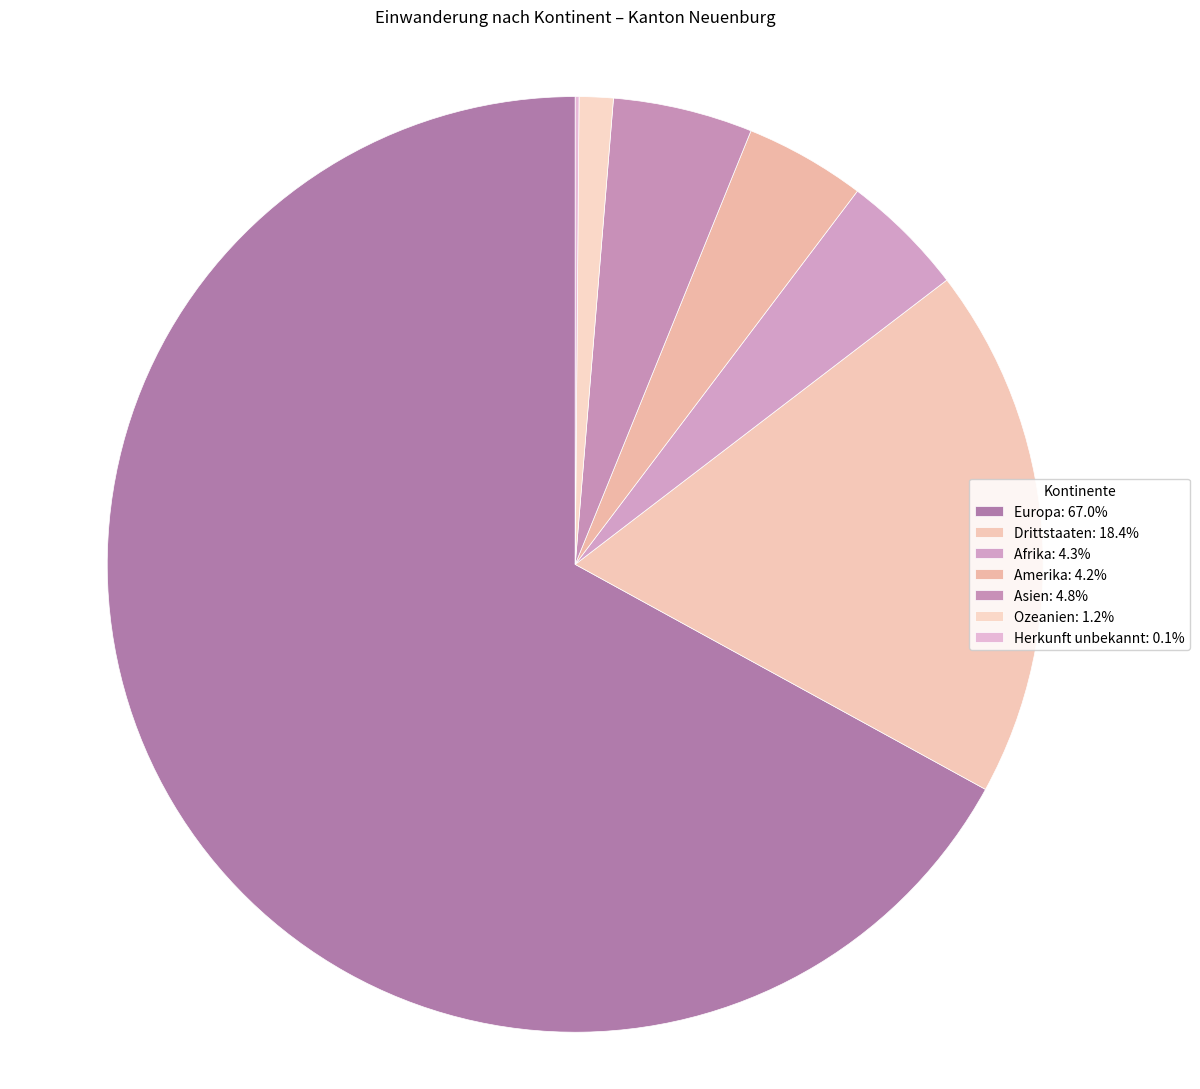

What is the largest slice in the pie chart?

Europa